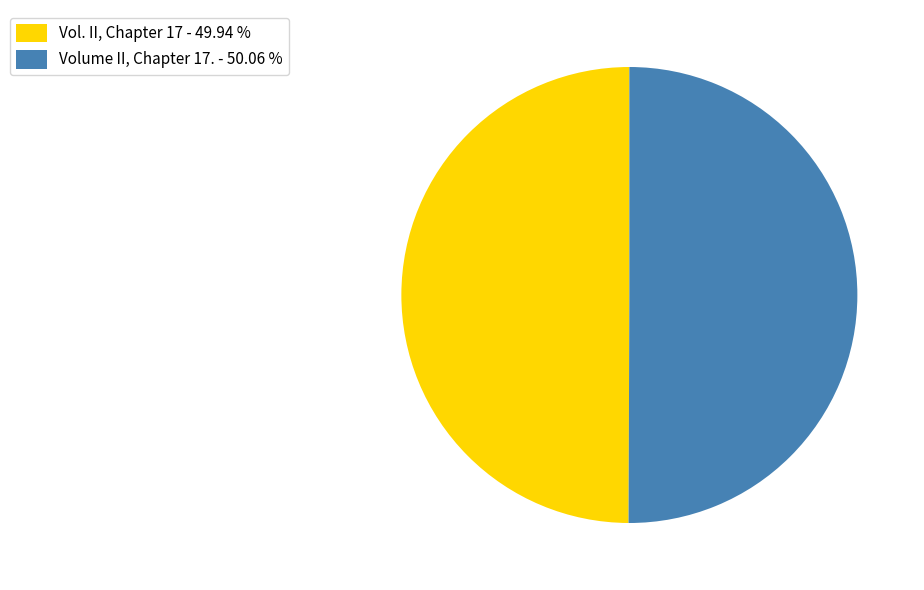

What is the ratio of the value at Vol. II, Chapter 17 to the value at Volume II, Chapter 17.?

1.0